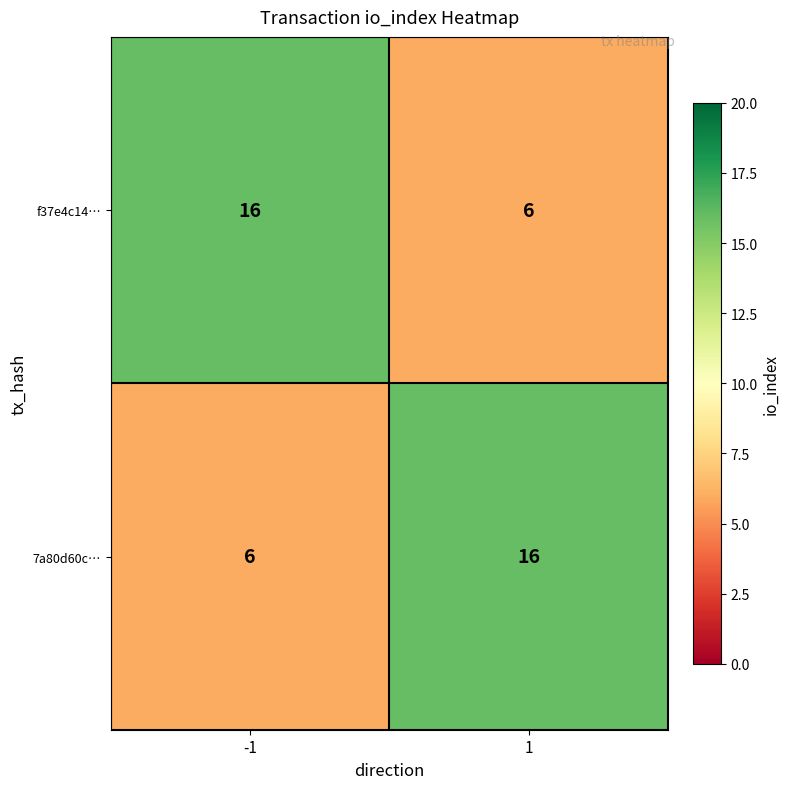

Reading left to right, transcribe all the data shown in this chart.

f37e4c14…: 16	6
7a80d60c…: 6	16